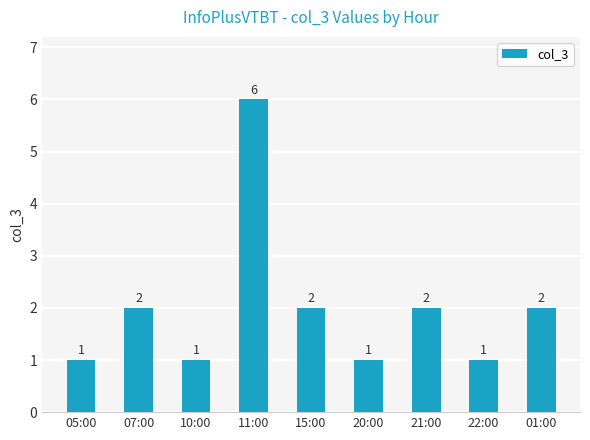

What is the greatest value displayed?

6